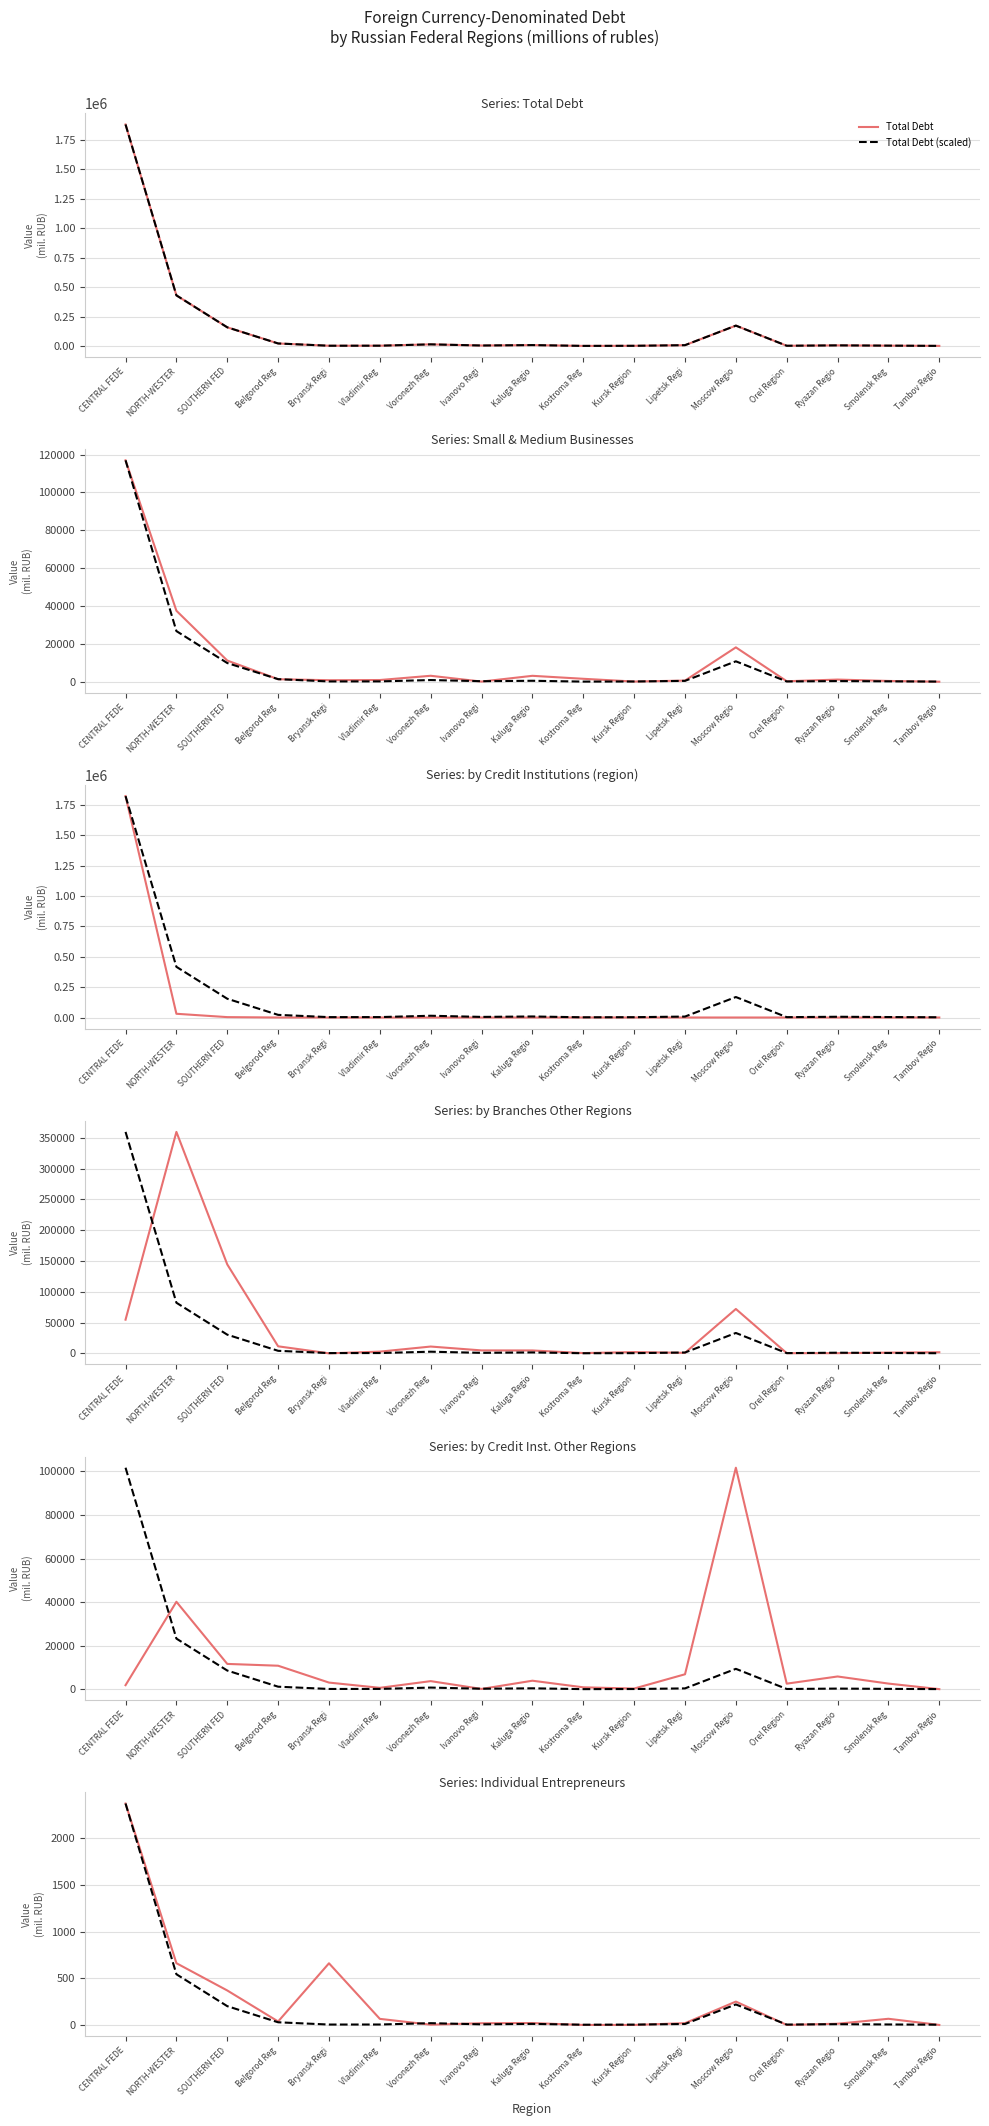

Rank the categories by by Credit Inst. Other Regions value from lowest to highest.

Tambov Regio, Ivanovo Regi, Kursk Region, Vladimir Reg, Kostroma Reg, CENTRAL FEDE, Orel Region, Smolensk Reg, Bryansk Regi, Voronezh Reg, Kaluga Regio, Ryazan Regio, Lipetsk Regi, Belgorod Reg, SOUTHERN FED, NORTH-WESTER, Moscow Regio